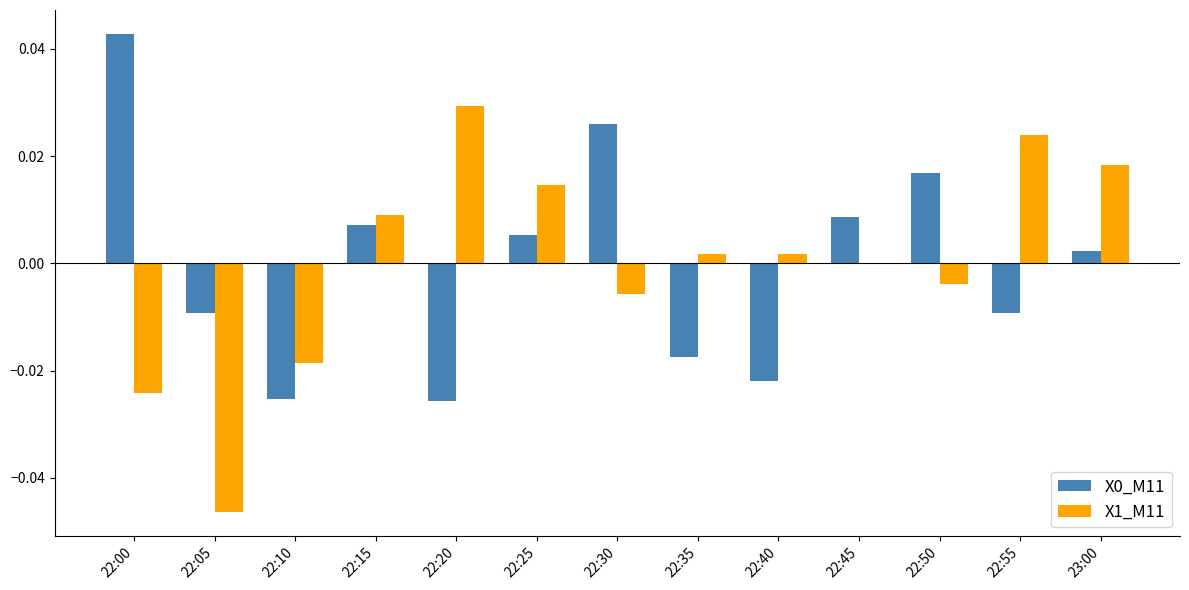

The value of X1_M11 at 22:10 is -0.0. True or false?

True